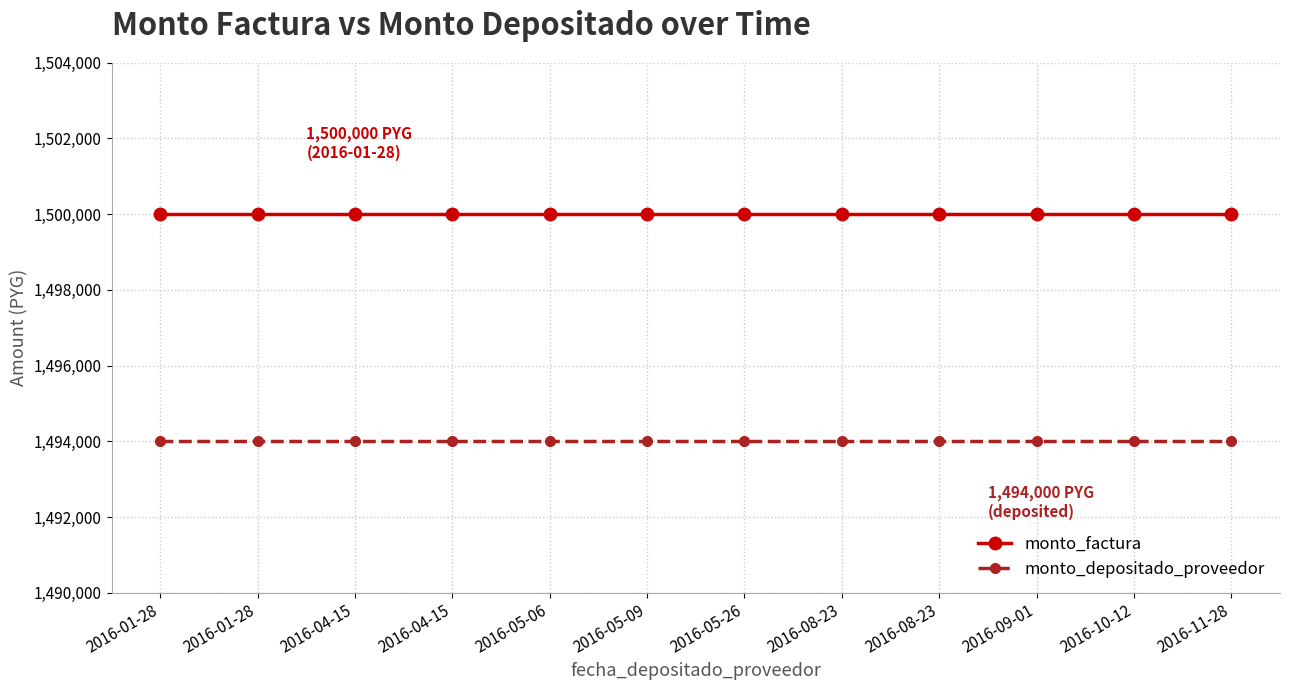

Is this an area chart (filled region under the line)?

No